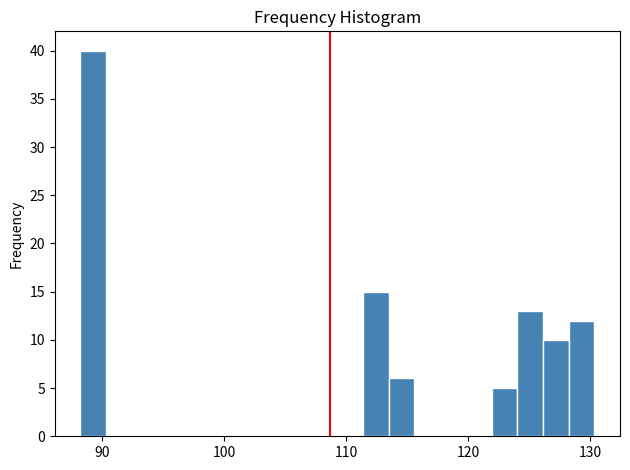

Read against the x-axis, roughly where is the centre of the tallest bar?

89